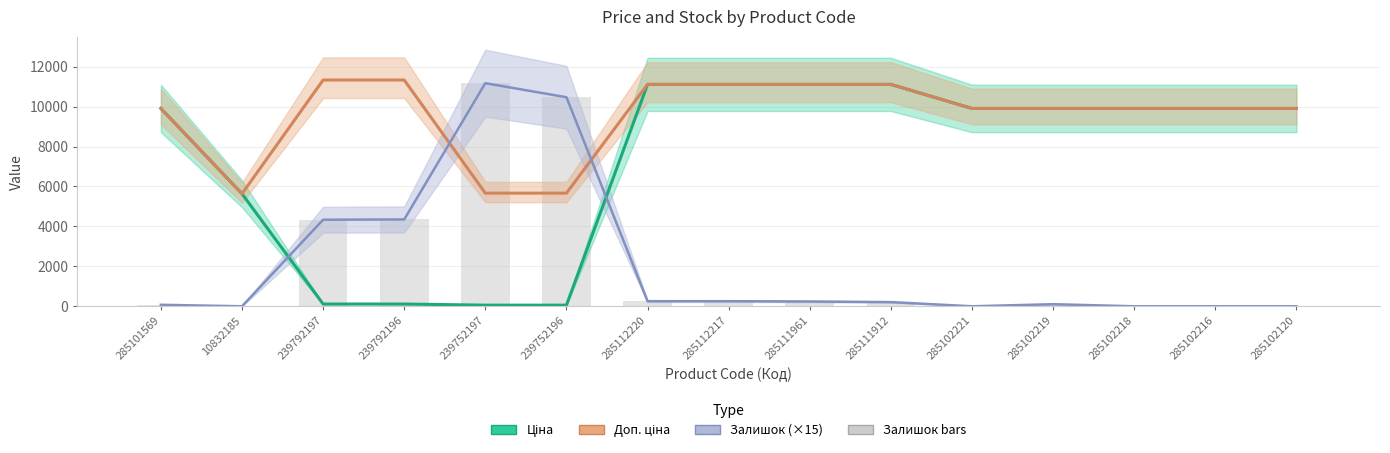

At which category is the sum across all series the highest?

239752197